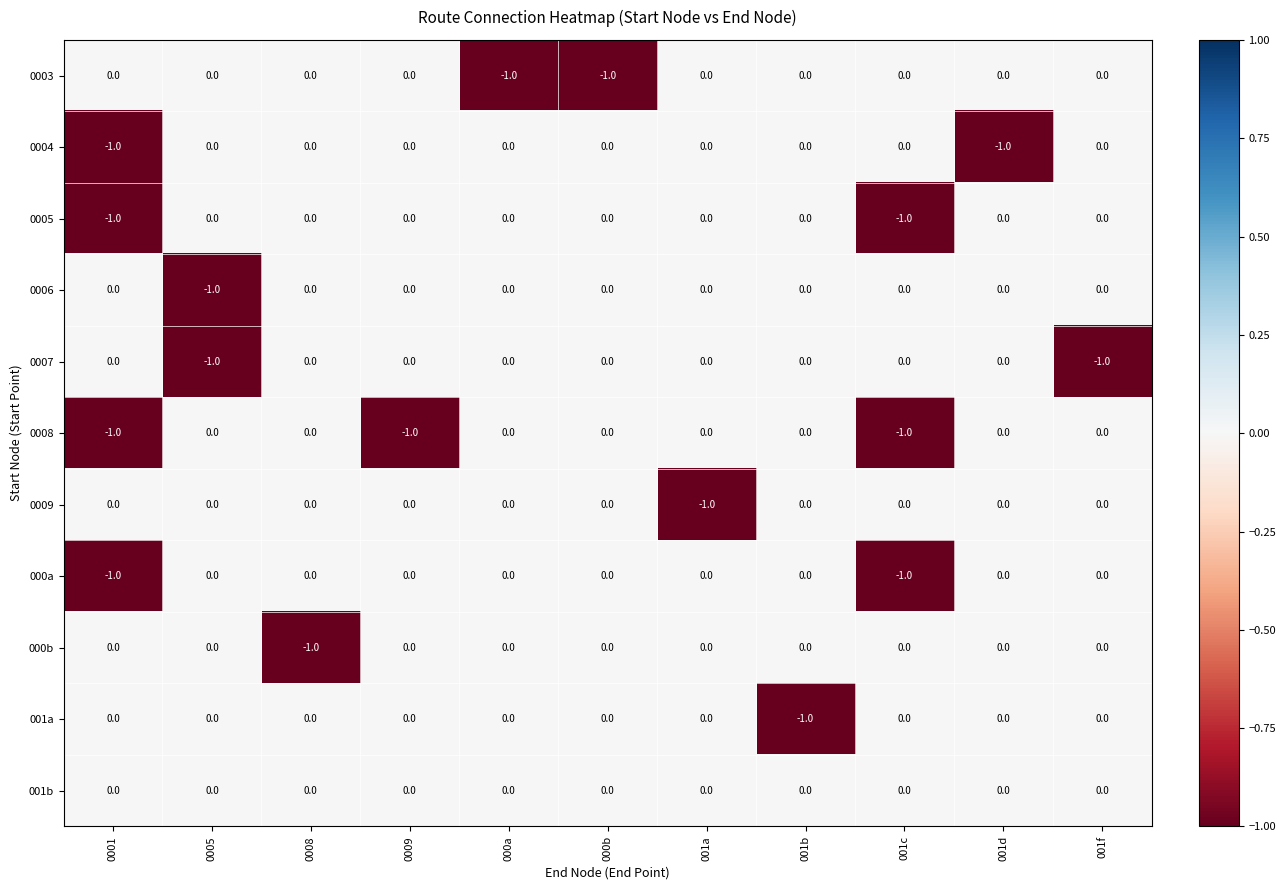

Which series has the largest total across all categories?

001b